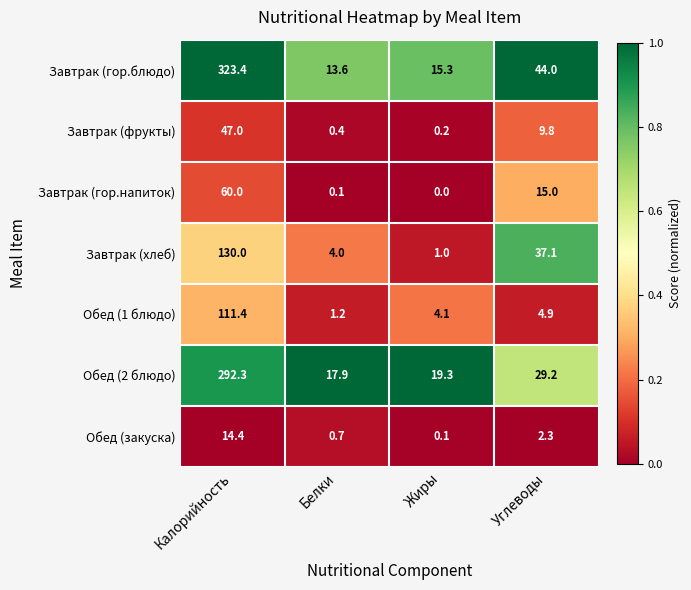

Reading left to right, extract all data points from this chart.

Завтрак (гор.блюдо): Калорийность=323.4	Белки=13.6	Жиры=15.3	Углеводы=44.0
Завтрак (фрукты): Калорийность=47.0	Белки=0.4	Жиры=0.2	Углеводы=9.8
Завтрак (гор.напиток): Калорийность=60.0	Белки=0.1	Жиры=0.0	Углеводы=15.0
Завтрак (хлеб): Калорийность=130.0	Белки=4.0	Жиры=1.0	Углеводы=37.1
Обед (1 блюдо): Калорийность=111.4	Белки=1.2	Жиры=4.1	Углеводы=4.9
Обед (2 блюдо): Калорийность=292.3	Белки=17.9	Жиры=19.3	Углеводы=29.2
Обед (закуска): Калорийность=14.4	Белки=0.7	Жиры=0.1	Углеводы=2.3